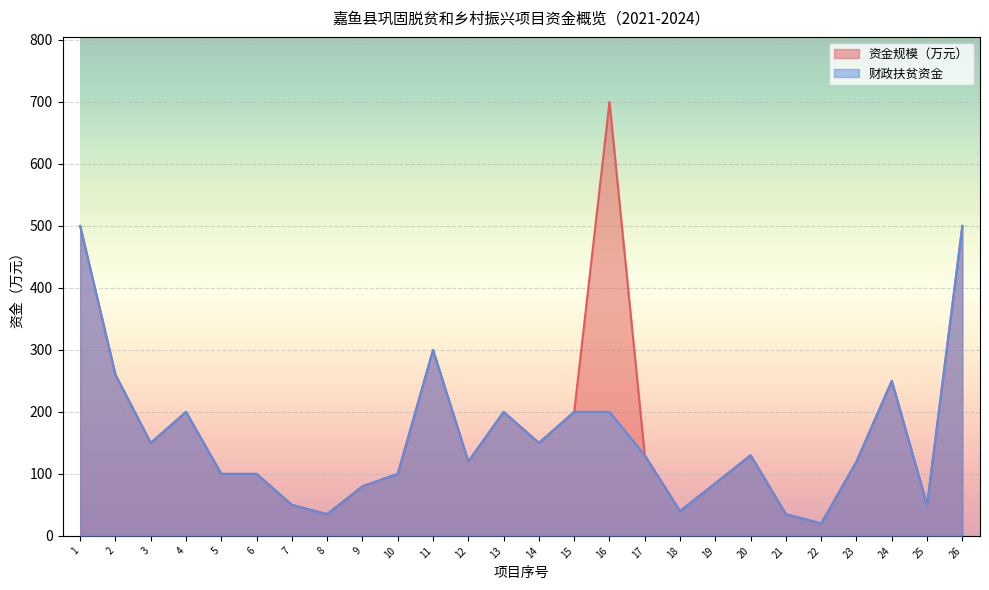

At how many categories does at least one series exceed 116?

15